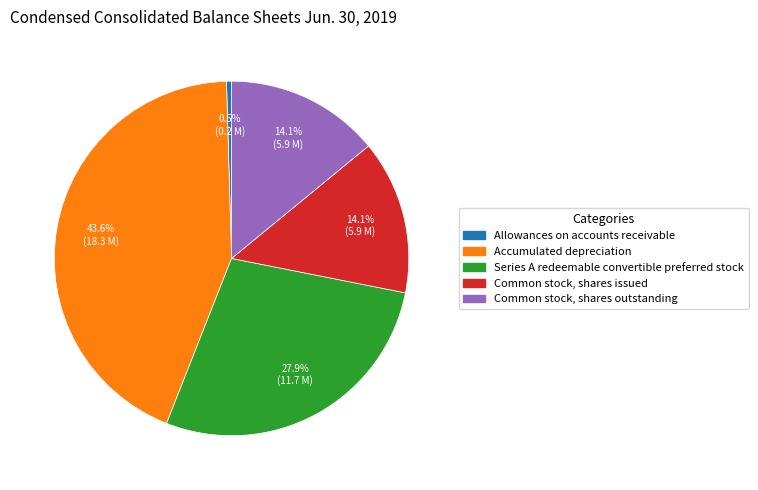

What is the smallest slice in the pie chart?

Allowances on accounts receivable